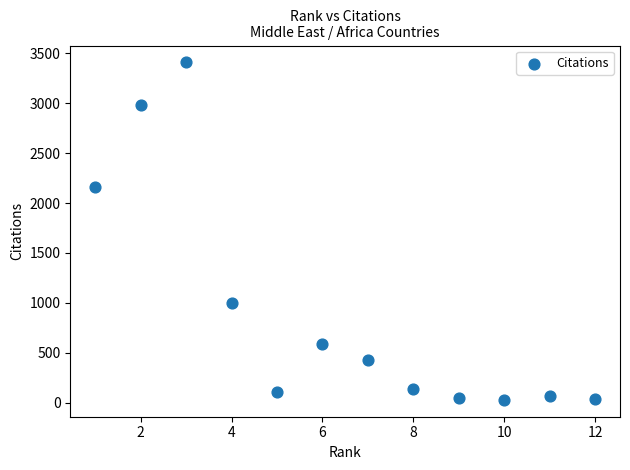

What Y value in the scatter plot is closest to 1718?

2160